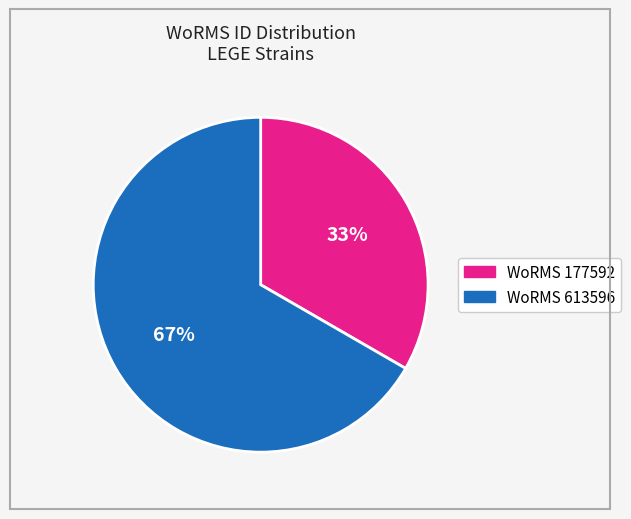

Is there a majority slice in this chart?

Yes